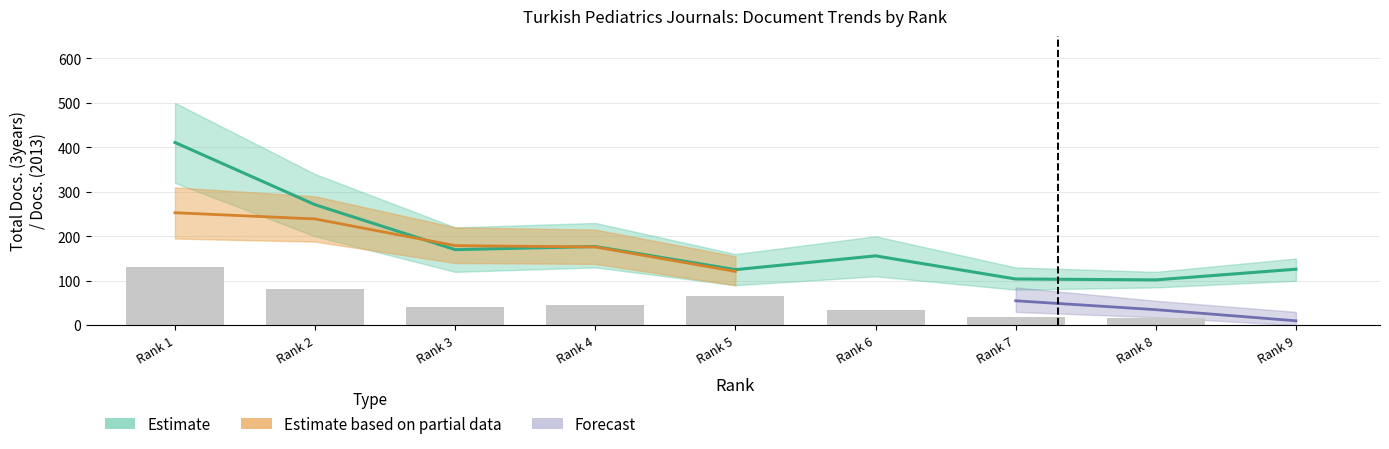

What is the minimum value for Total Docs. (3years)?

102